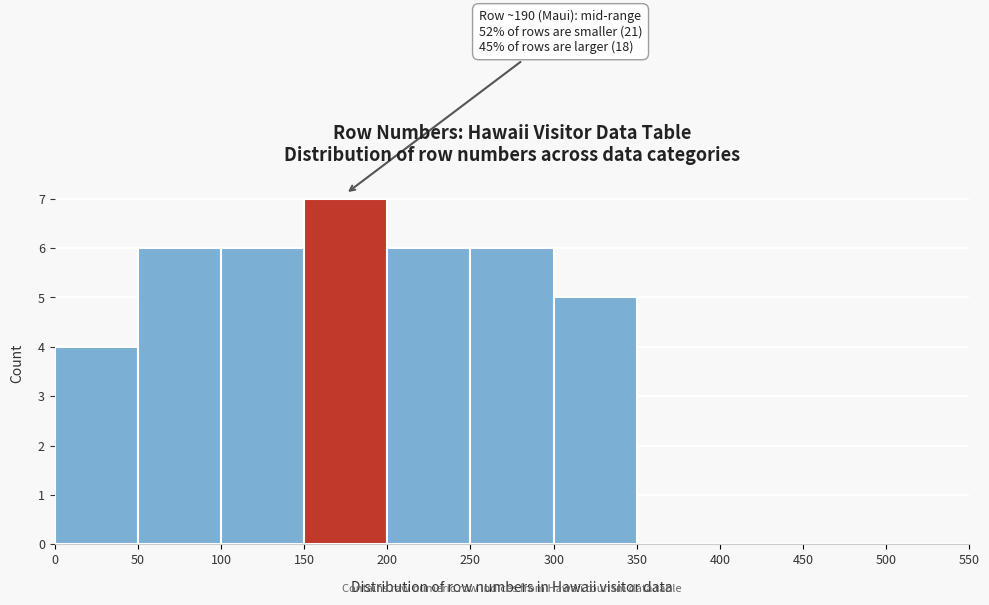

Over which range of the x-axis is the bar tallest?

150 to 200